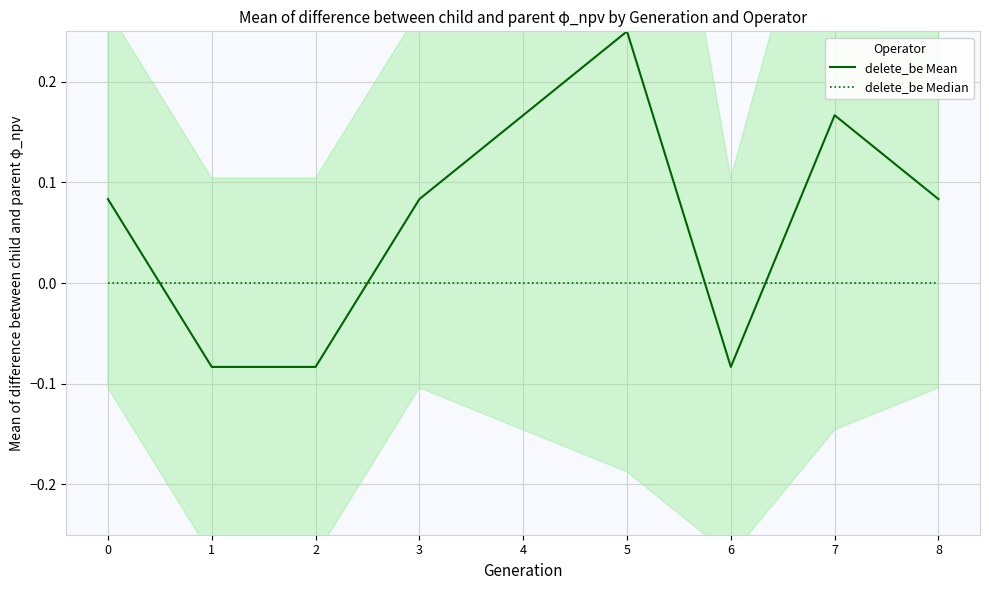

Count the delete_be Mean values in the range 0 to 1.

6